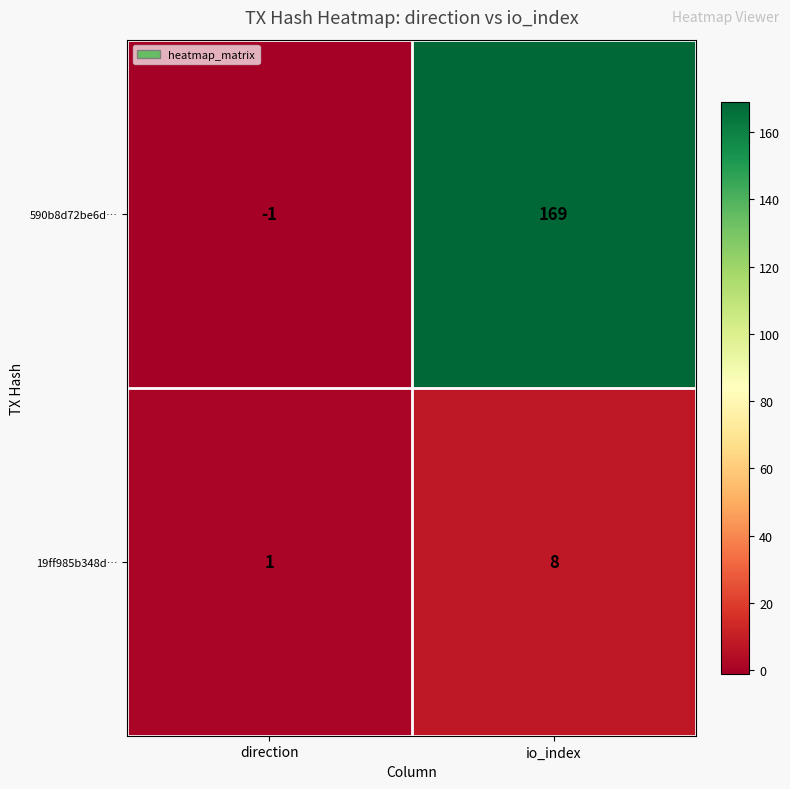

Which series has the largest total across all categories?

590b8d72be6d…